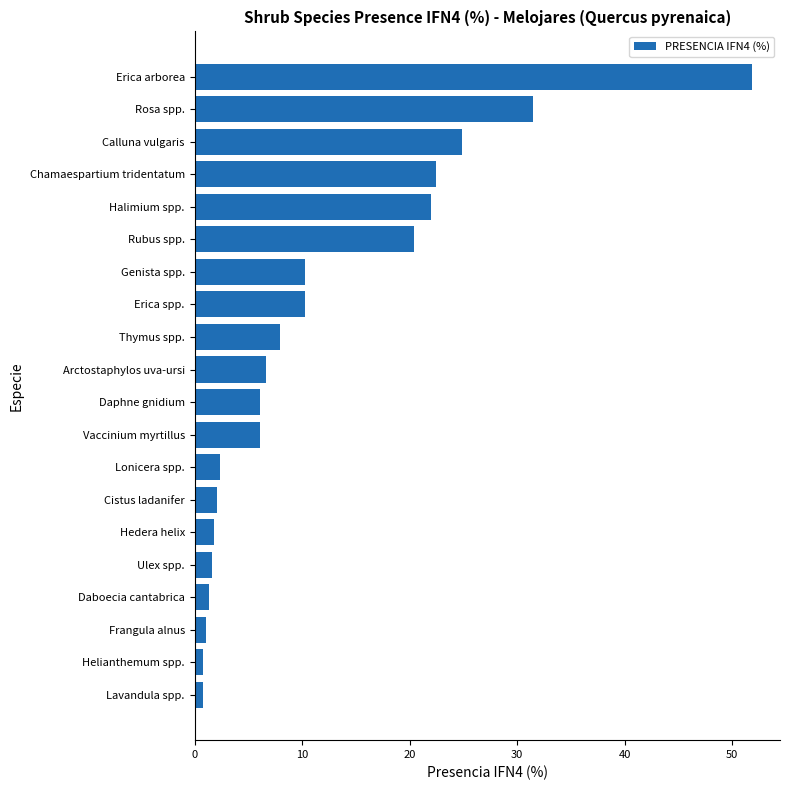

Is it true that the value at Rosa spp. is 44.2?

False